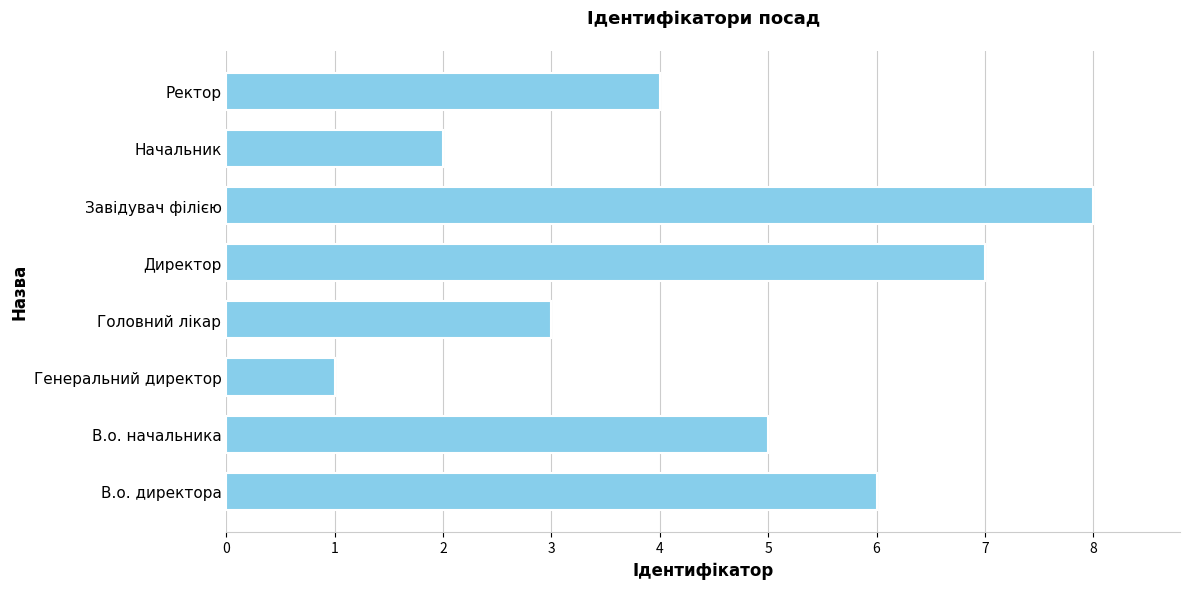

Is it true that the value at Начальник is 3?

False